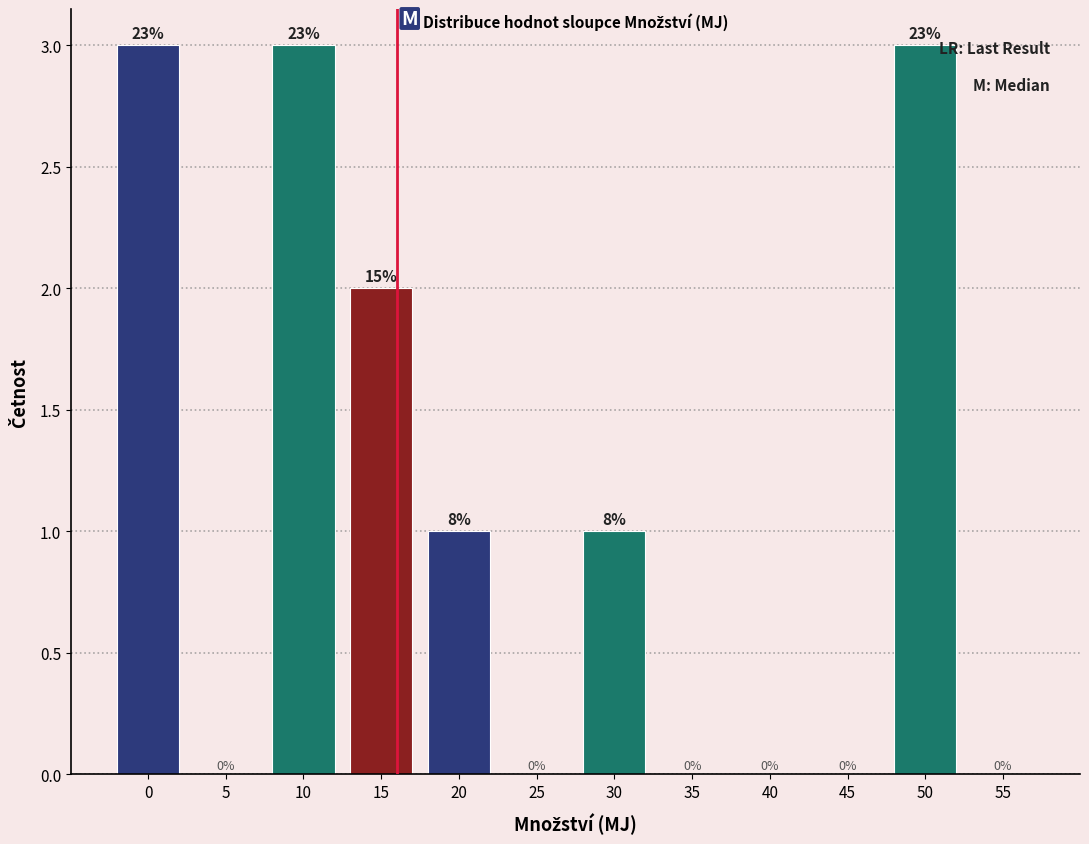

Reading left to right, what are all the values shown in this chart?

0=3	5=0	10=3	15=2	20=1	25=0	30=1	35=0	40=0	45=0	50=3	55=0